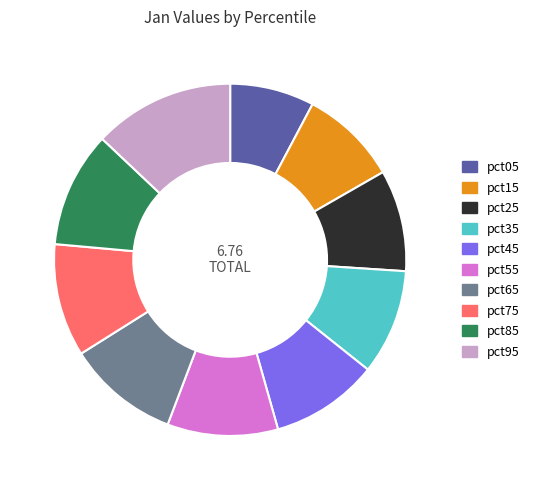

Between pct65 and pct25, which is larger?

pct65